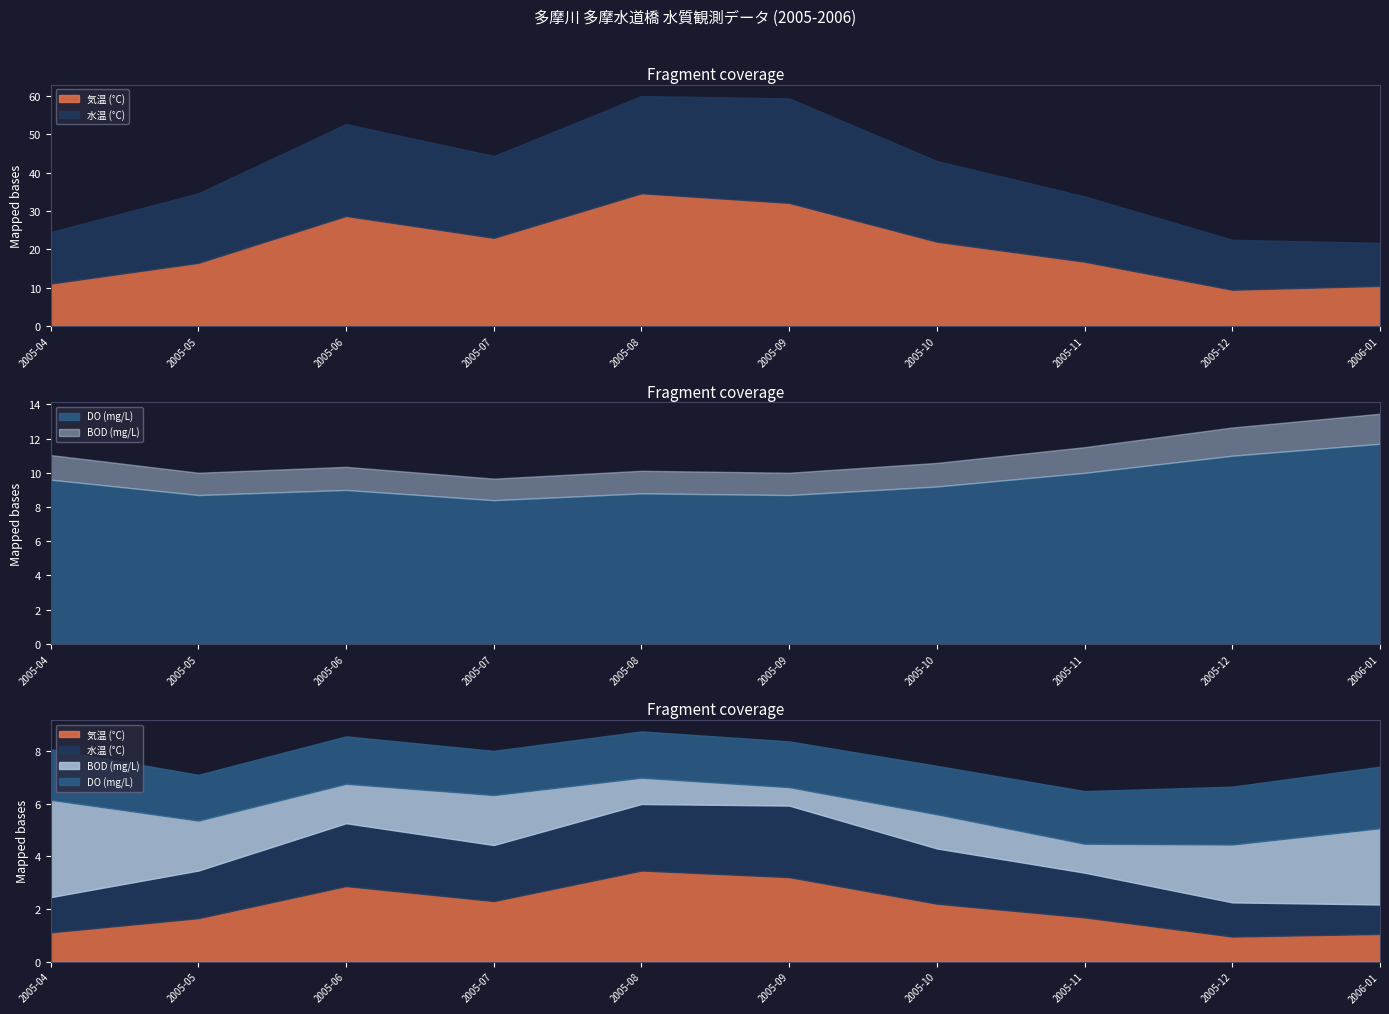

What position from the right is 2005-08?

6